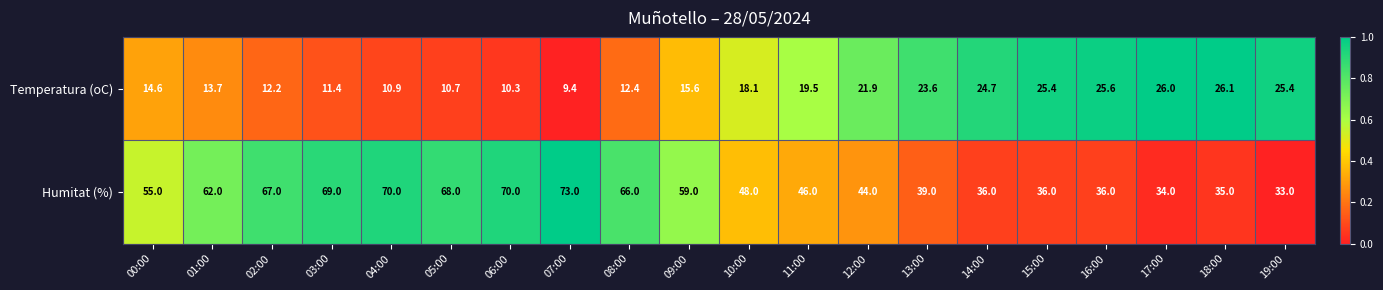

Is it true that Temperatura (oC) equals 25.6 at 16:00?

True